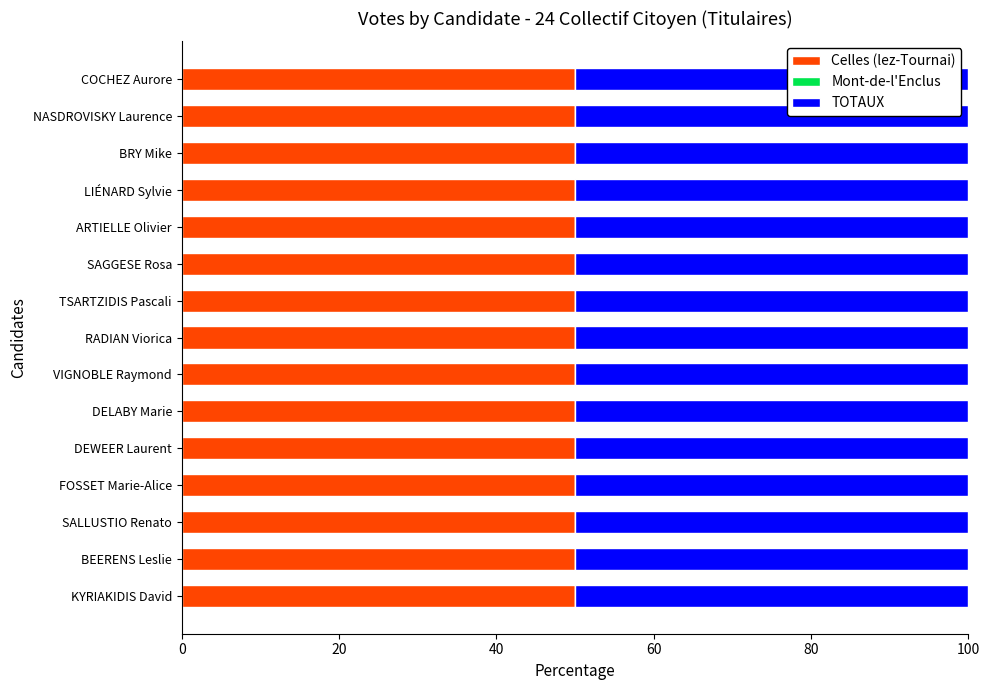

Does the chart contain stacked bars?

No